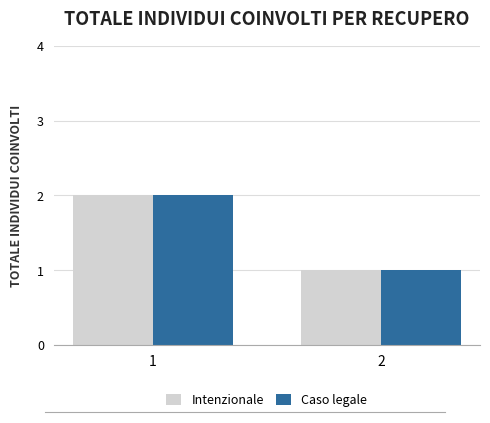

What is the sum of all Caso legale values?

3